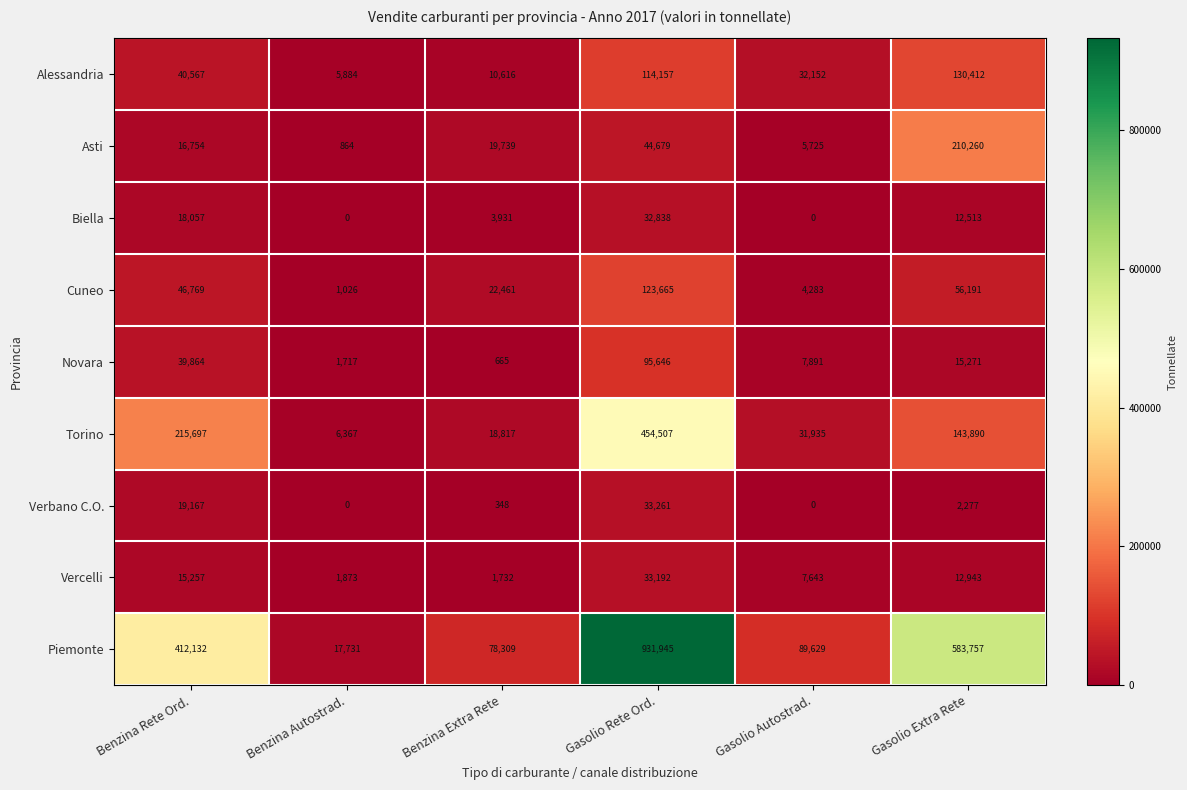

How many categories are shown in the chart?

6